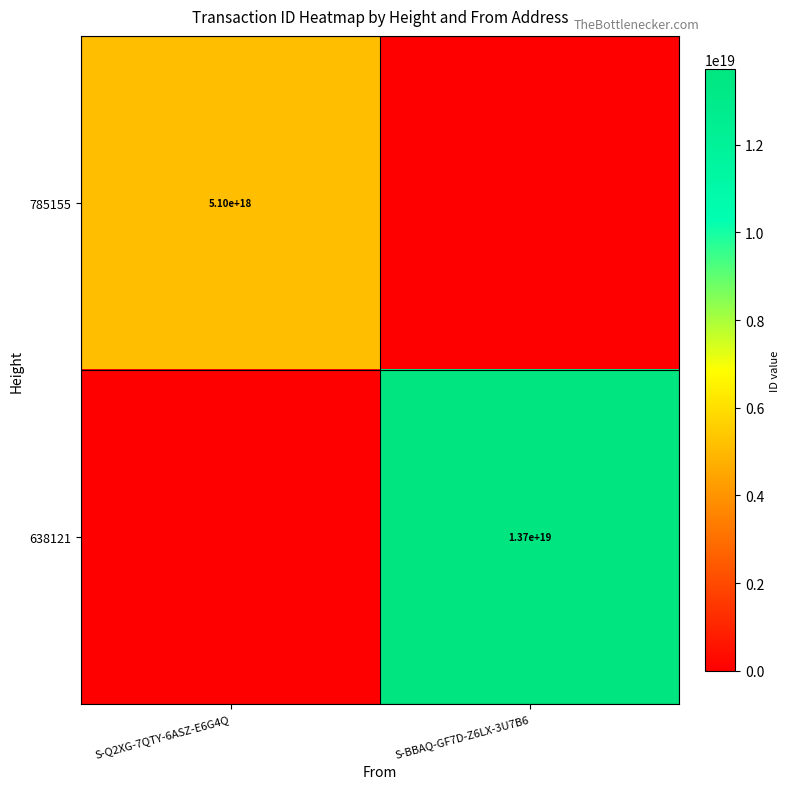

The value of 785155 at S-Q2XG-7QTY-6ASZ-E6G4Q is 5100000000000000000. True or false?

True